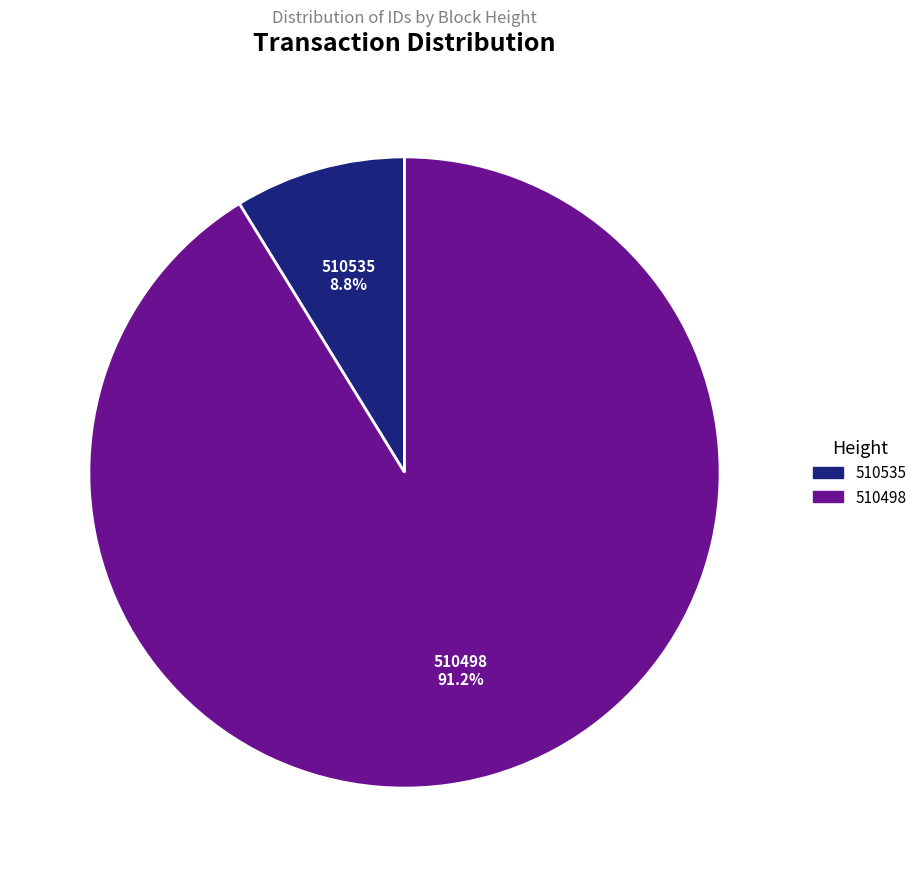

Which category accounts for the majority?

510498